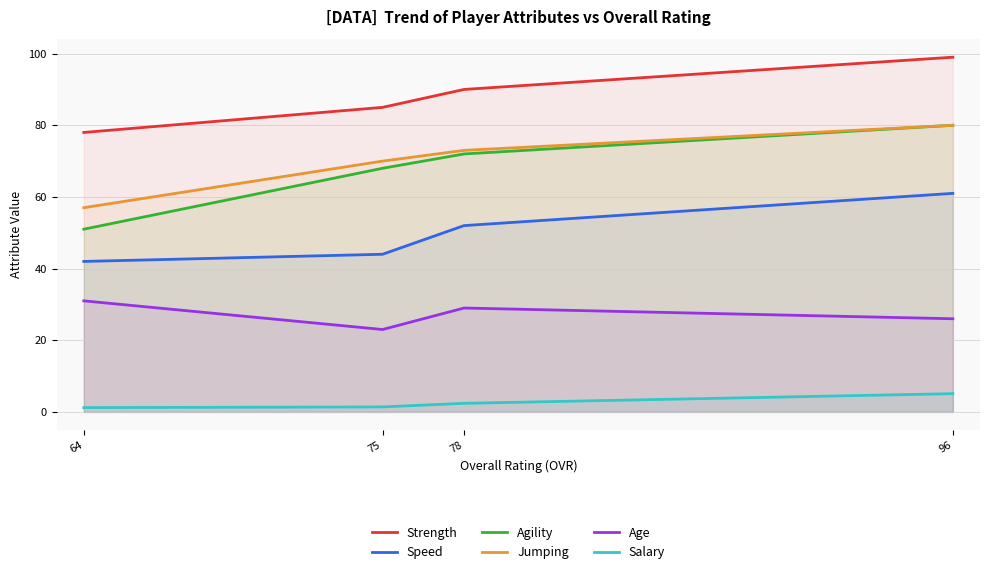

What value does the Jumping series have at 78?

73.0